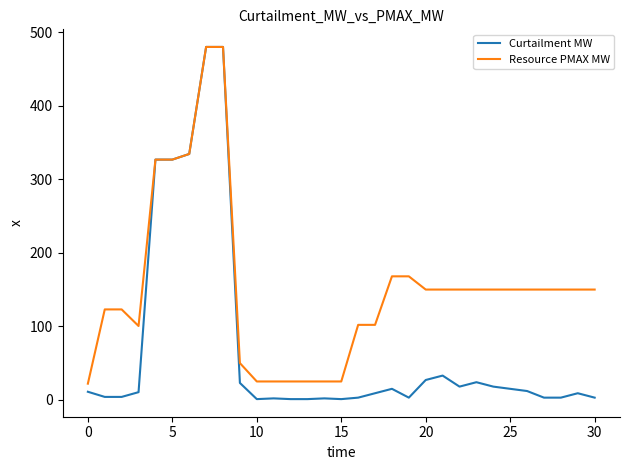

Which series has the largest range (max minus min)?

Curtailment MW